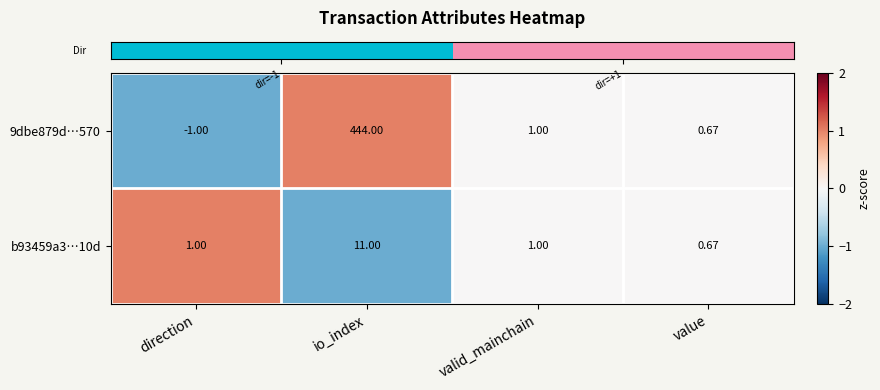

At how many categories does at least one series exceed 0?

4